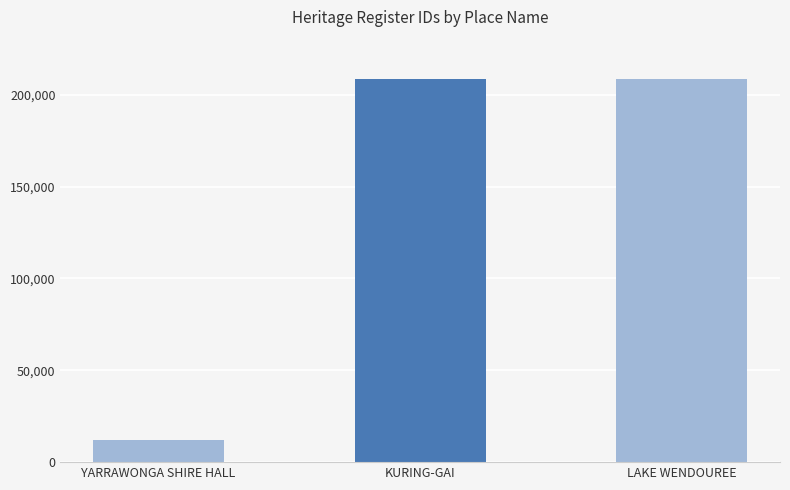

Approximately how many times larger is the value at YARRAWONGA SHIRE HALL compared to LAKE WENDOUREE?

0.1